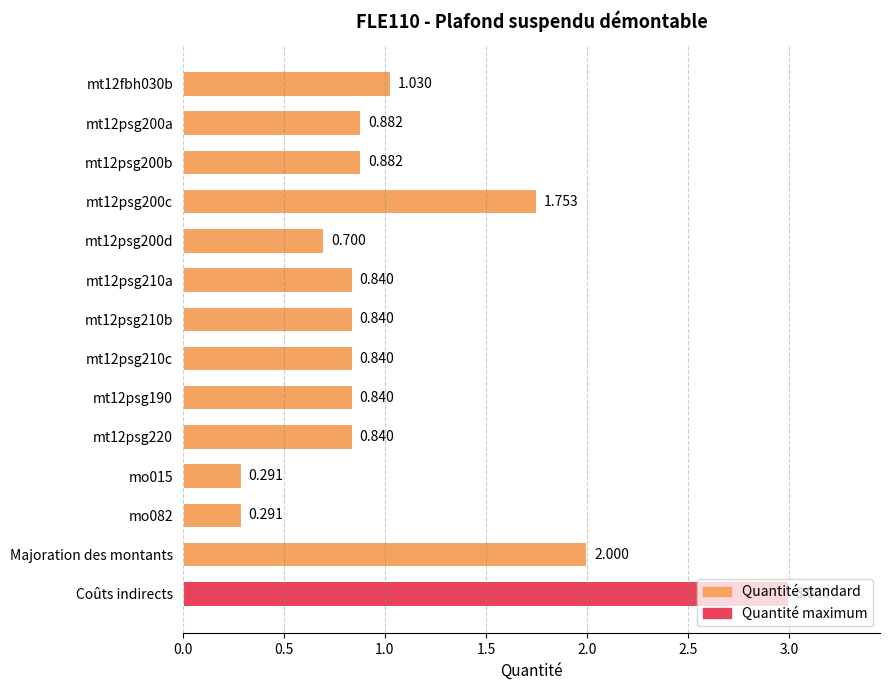

Which category has the highest value across all series?

Coûts indirects